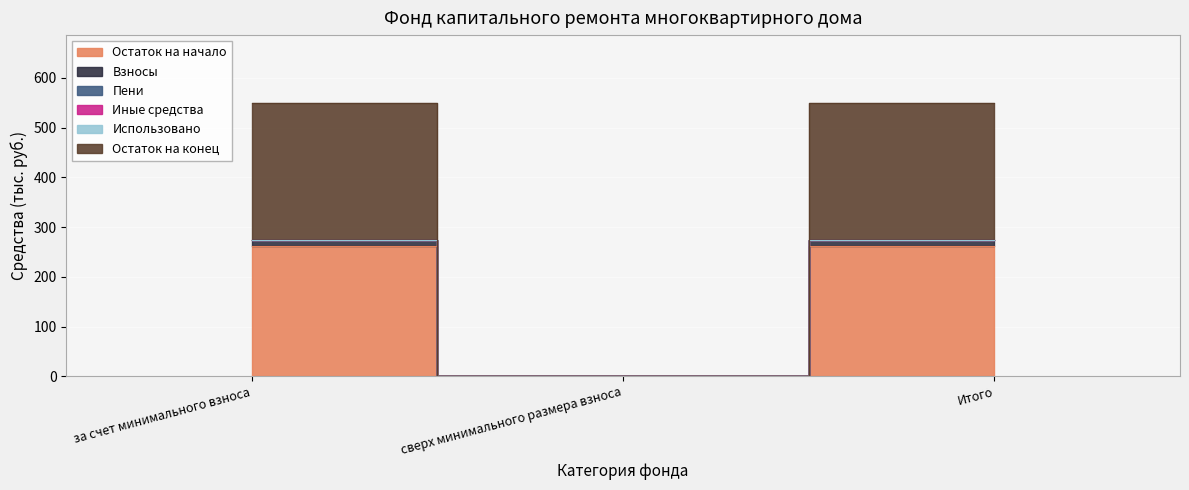

Is it true that Остаток на начало equals 75.4 at за счет минимального взноса?

False